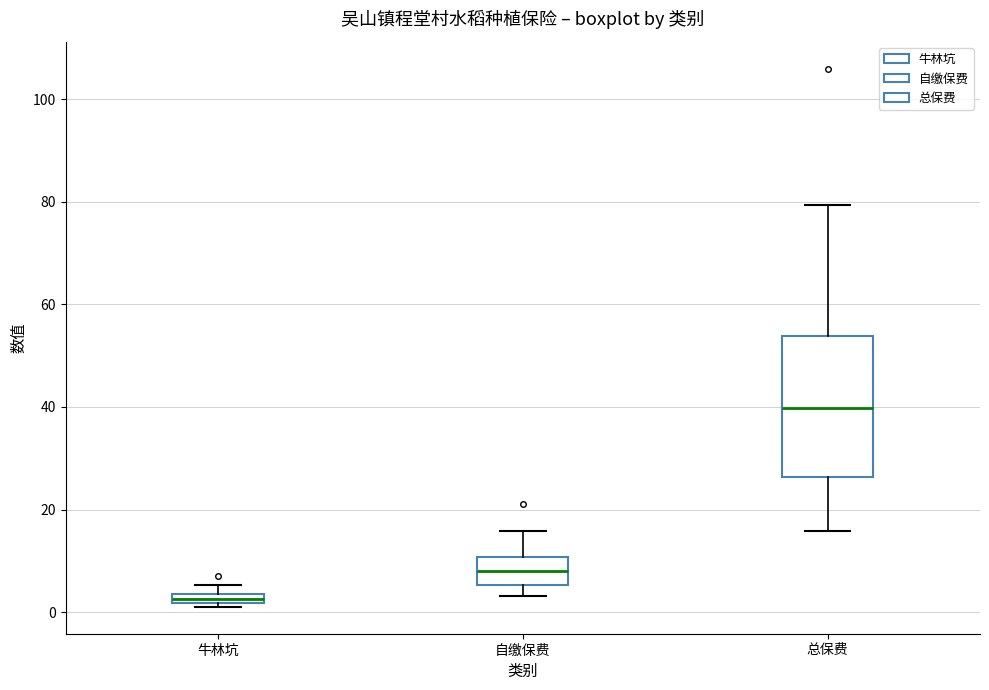

Where does the lower whisker of the box for 自缴保费 end on the y-axis? The values are not printed on the chart, so give them approximately, as read against the axis.

4